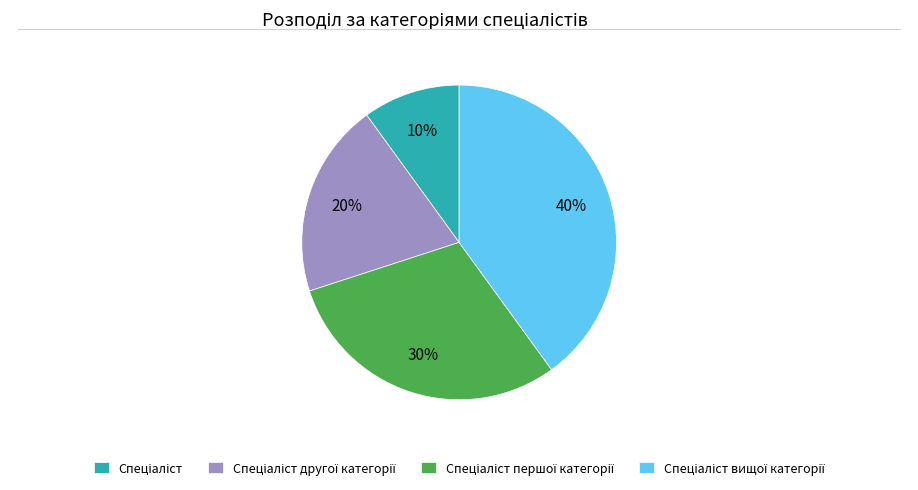

To the nearest percent, what is the difference between the largest and smallest slice percentages?

30%